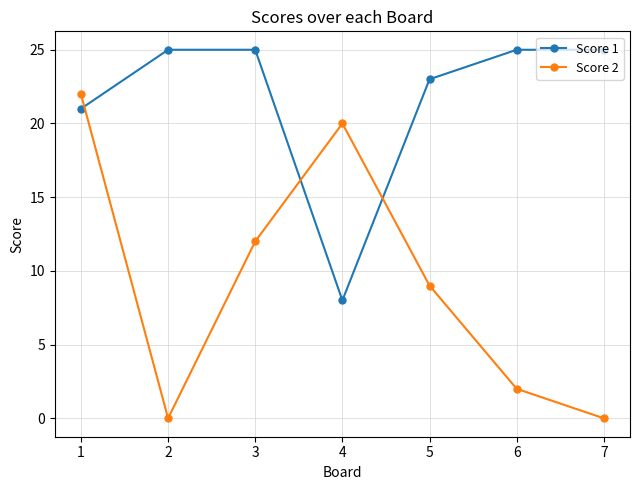

Which series changed the most between 3 and 4?

Score 1